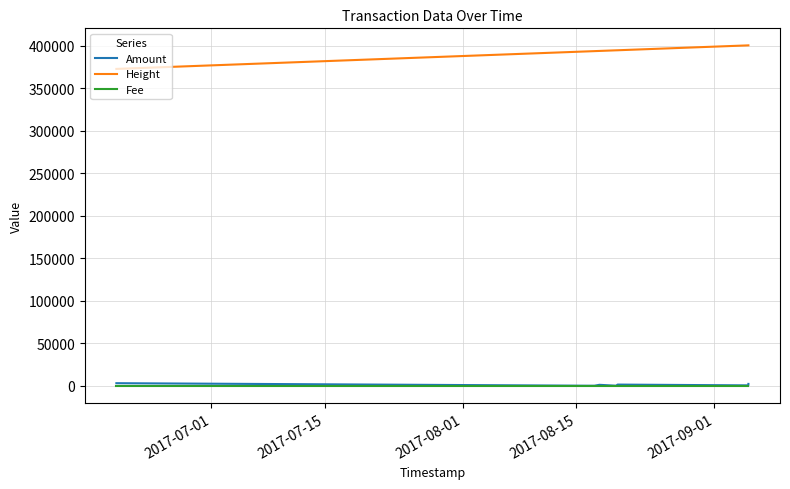

Which series has the widest spread of values?

Height